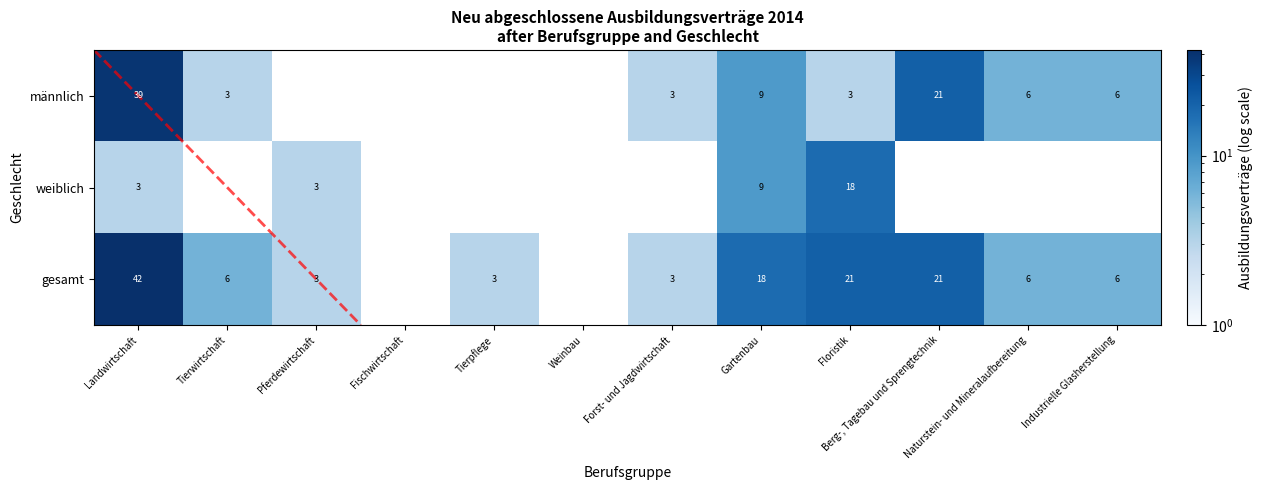

What is the total value across all series at männlich?

90